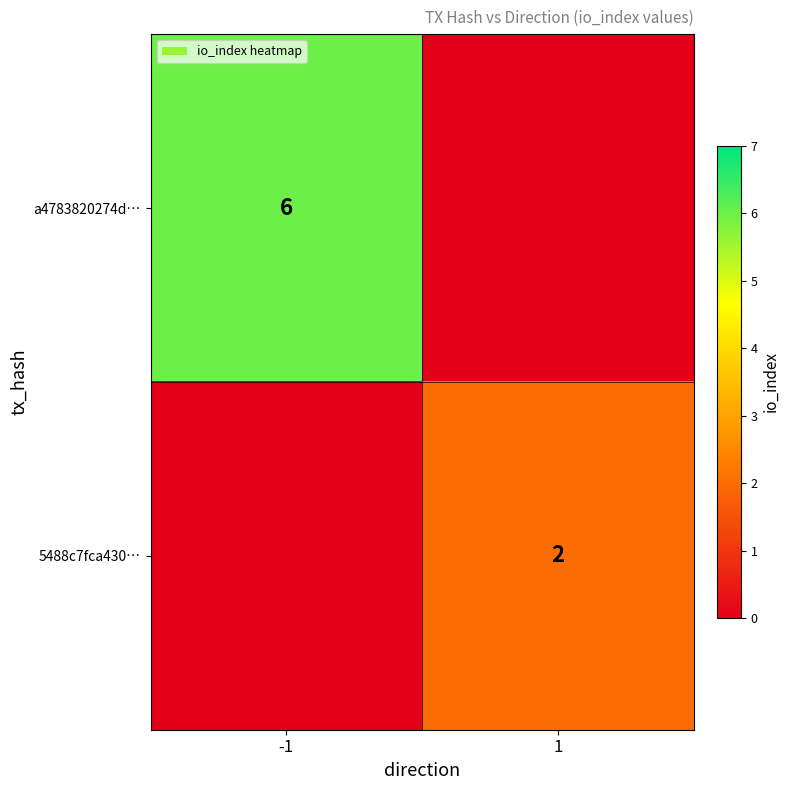

Count the number of categories in the chart.

2